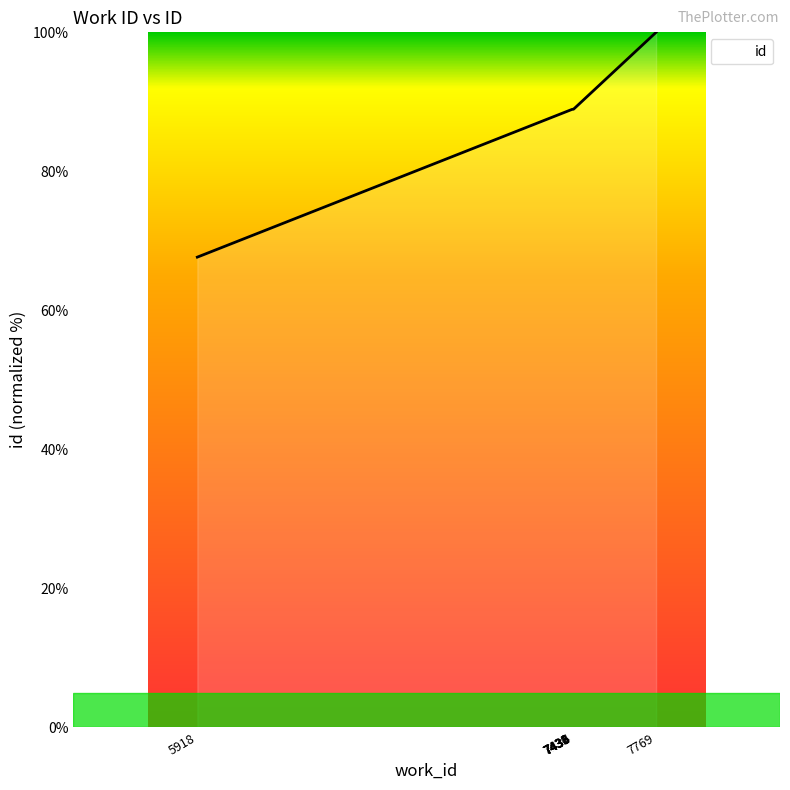

What is the maximum value shown in the chart?

100.0